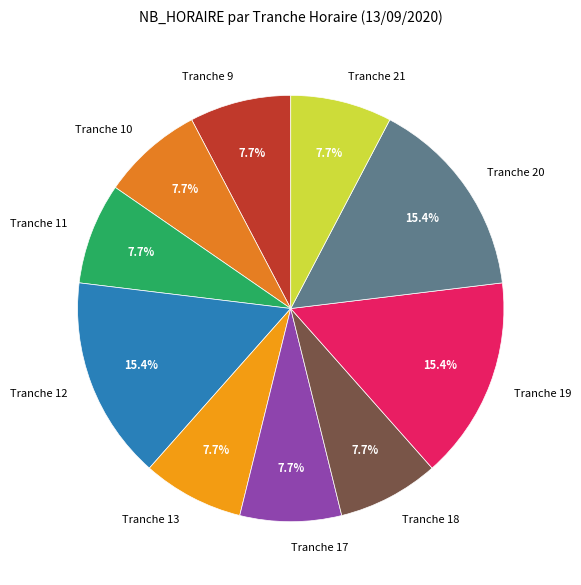

Approximately how many times larger is the value at Tranche 18 compared to Tranche 9?

1.0